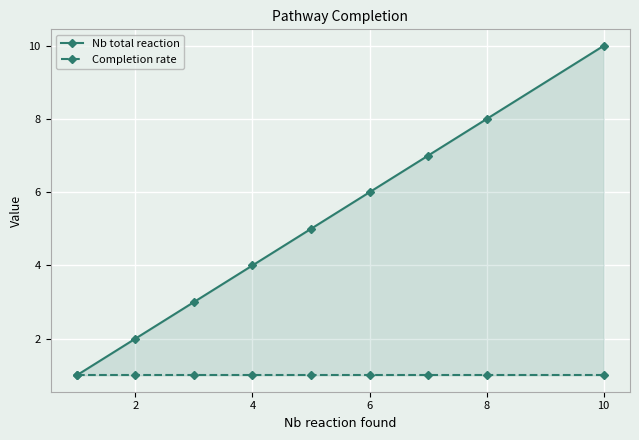

Rank the series by their maximum value, from highest to lowest.

Nb total reaction, Completion rate